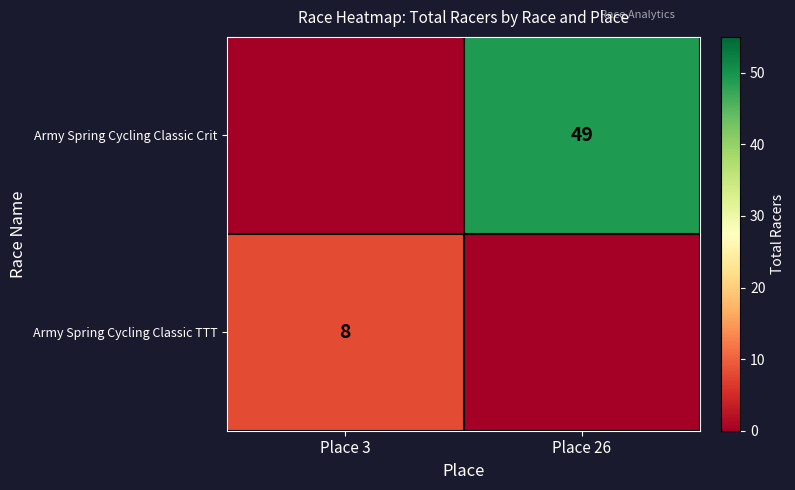

The value of Army Spring Cycling Classic TTT at Place 3 is 8. True or false?

True